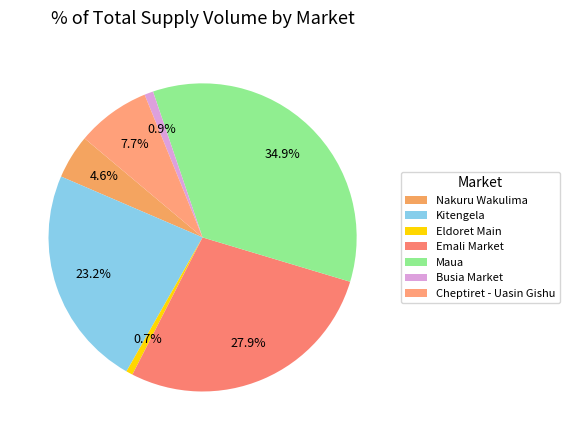

Which slice is the largest?

Maua